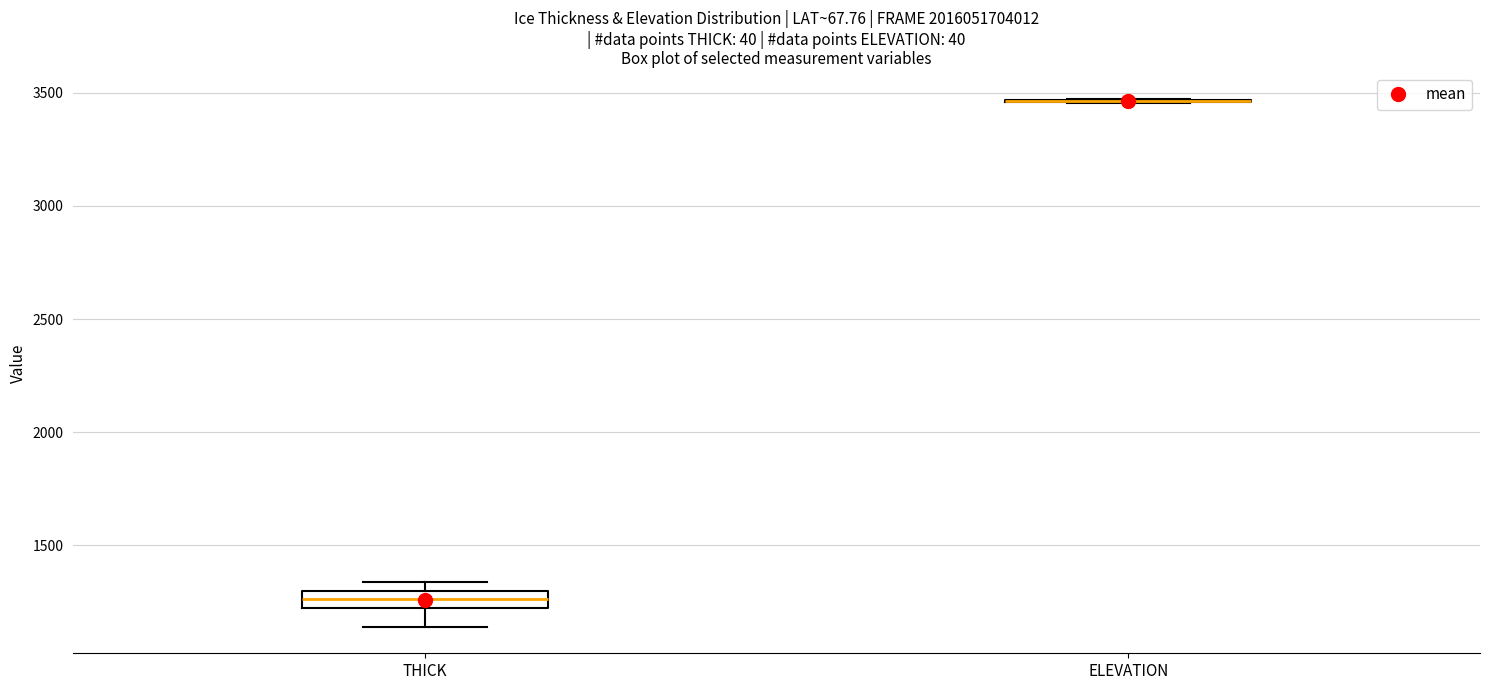

Reading left to right, read every box against the y-axis: the position of its median line, the range the box covers, and the ends of its whiskers. The values are not printed on the chart, so give them approximately, as read against the axis.

THICK: median 1250, box 1200 to 1300, whiskers 1150 to 1350
ELEVATION: box collapsed to a line at 3450, whiskers 3450 to 3450